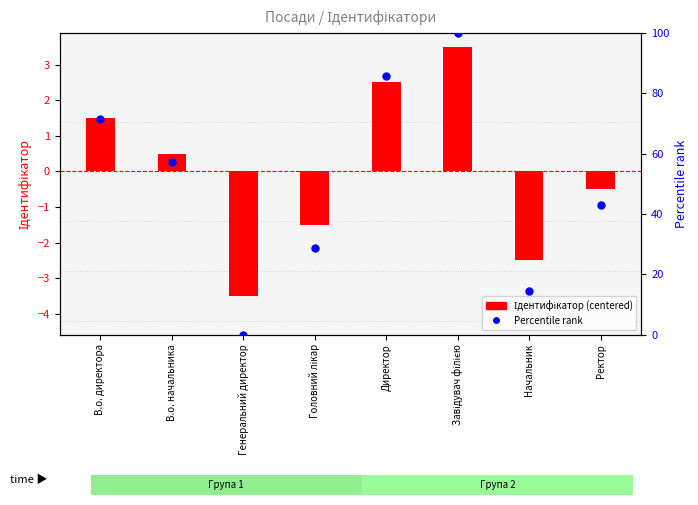

What is the total value across all series at Генеральний директор?

-3.5